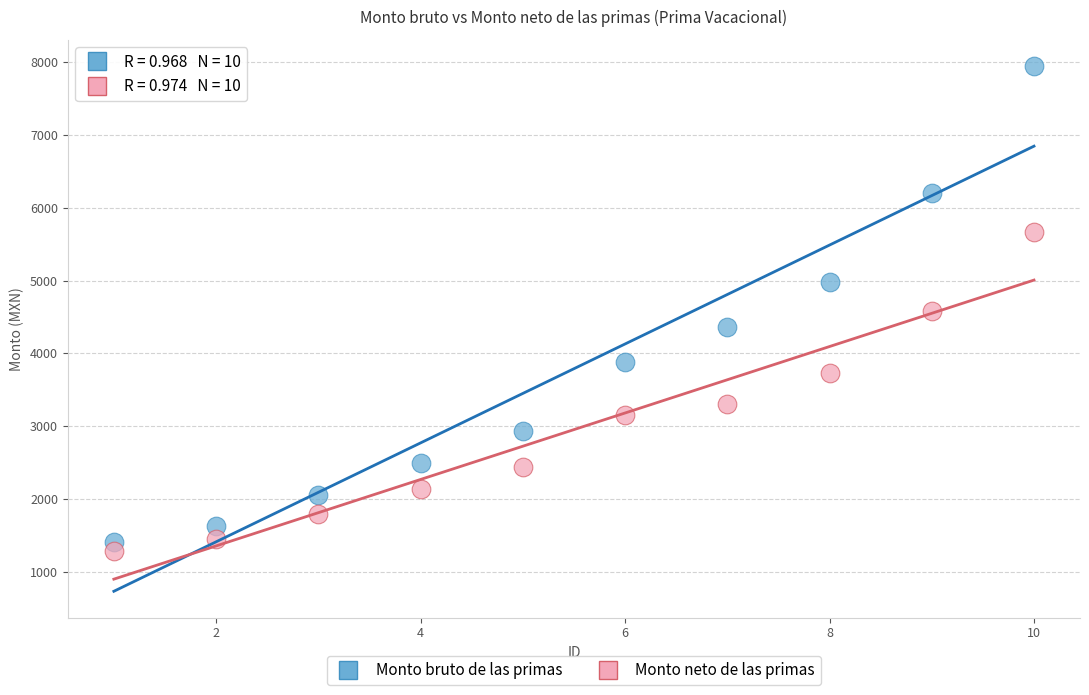

Which series has the widest spread of Y values?

Monto bruto de las primas